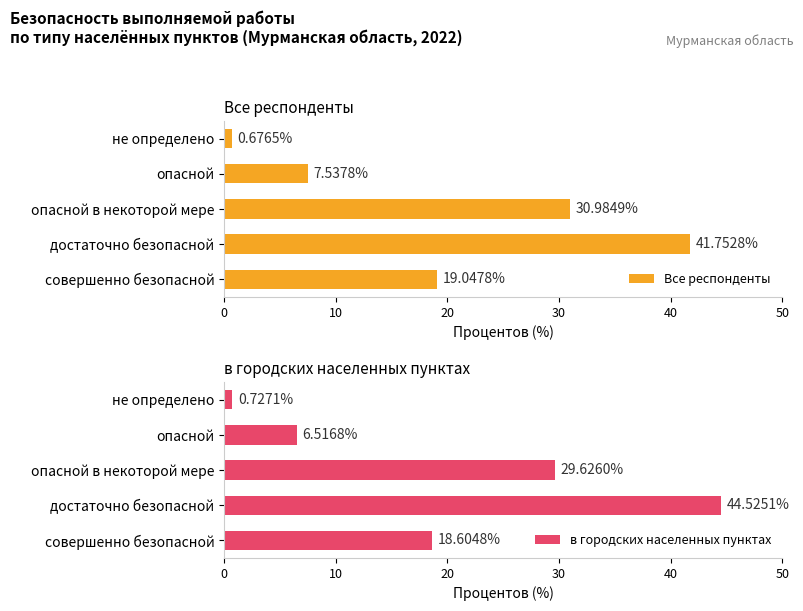

At how many categories does at least one series exceed 40?

1